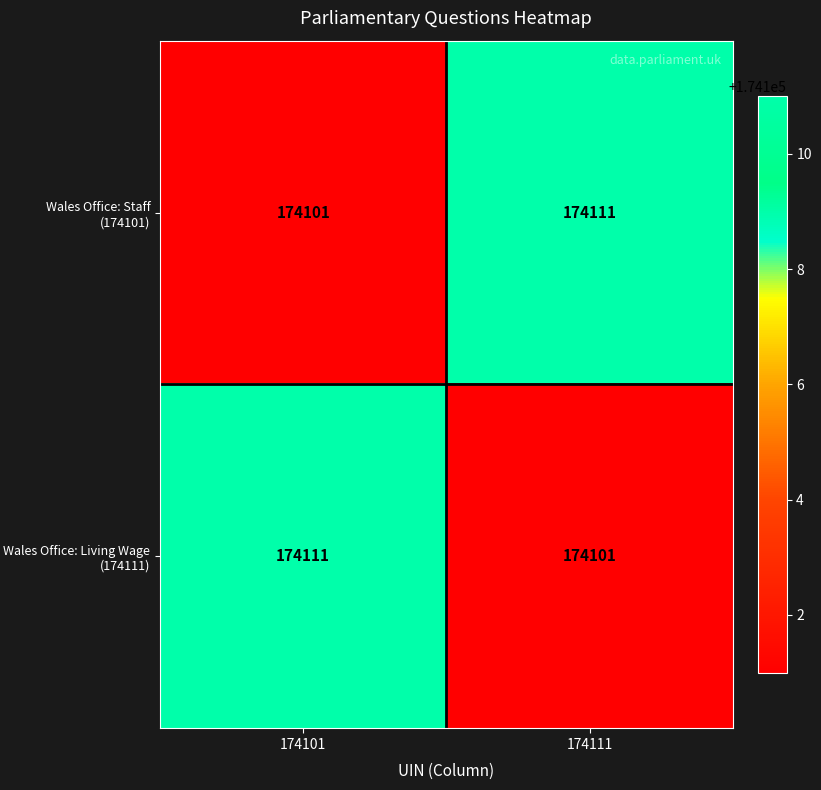

What is the difference between the highest and lowest values at 174101?

10